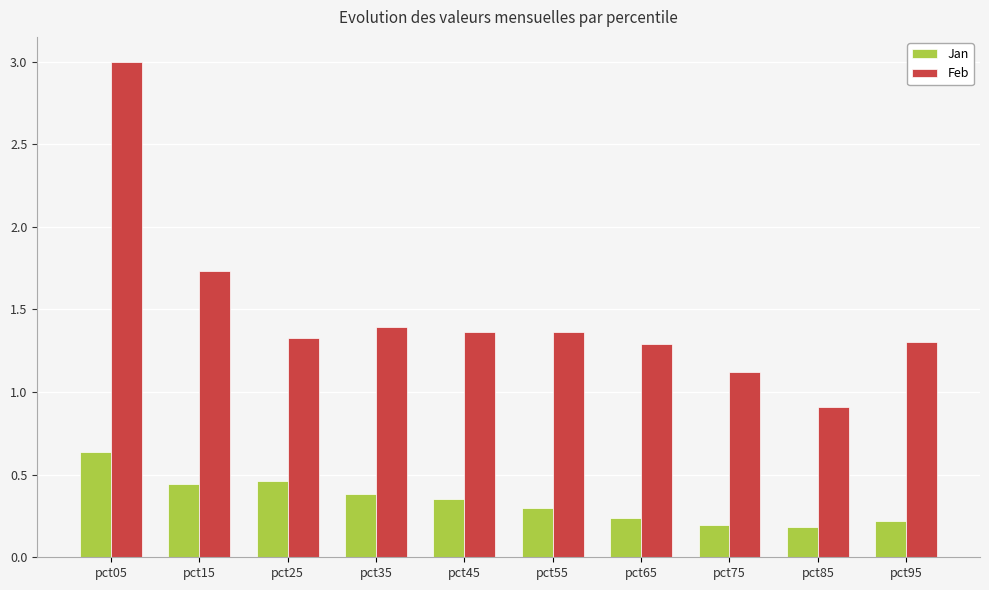

Count the Jan values in the range 0 to 1.

10